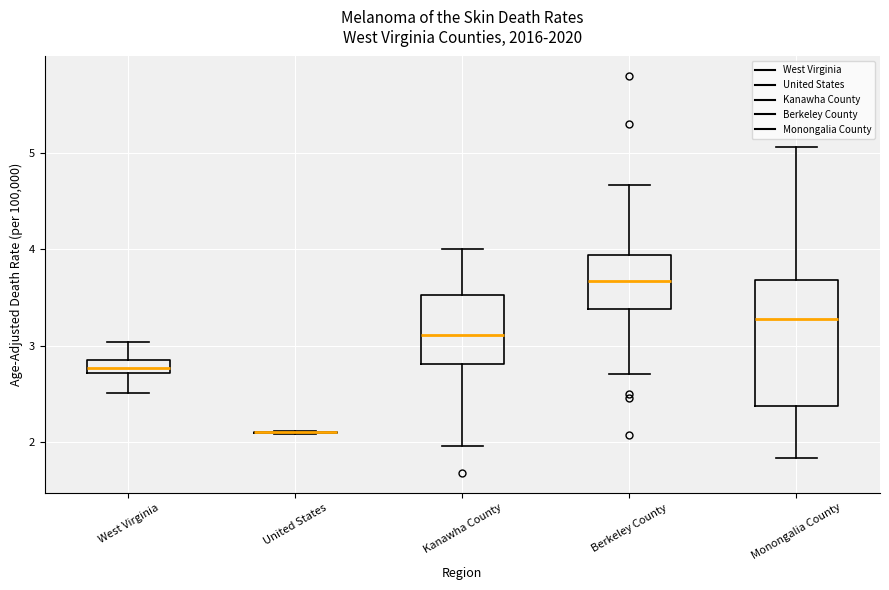

Where does the upper whisker of the box for Kanawha County end on the y-axis? The values are not printed on the chart, so give them approximately, as read against the axis.

4.0